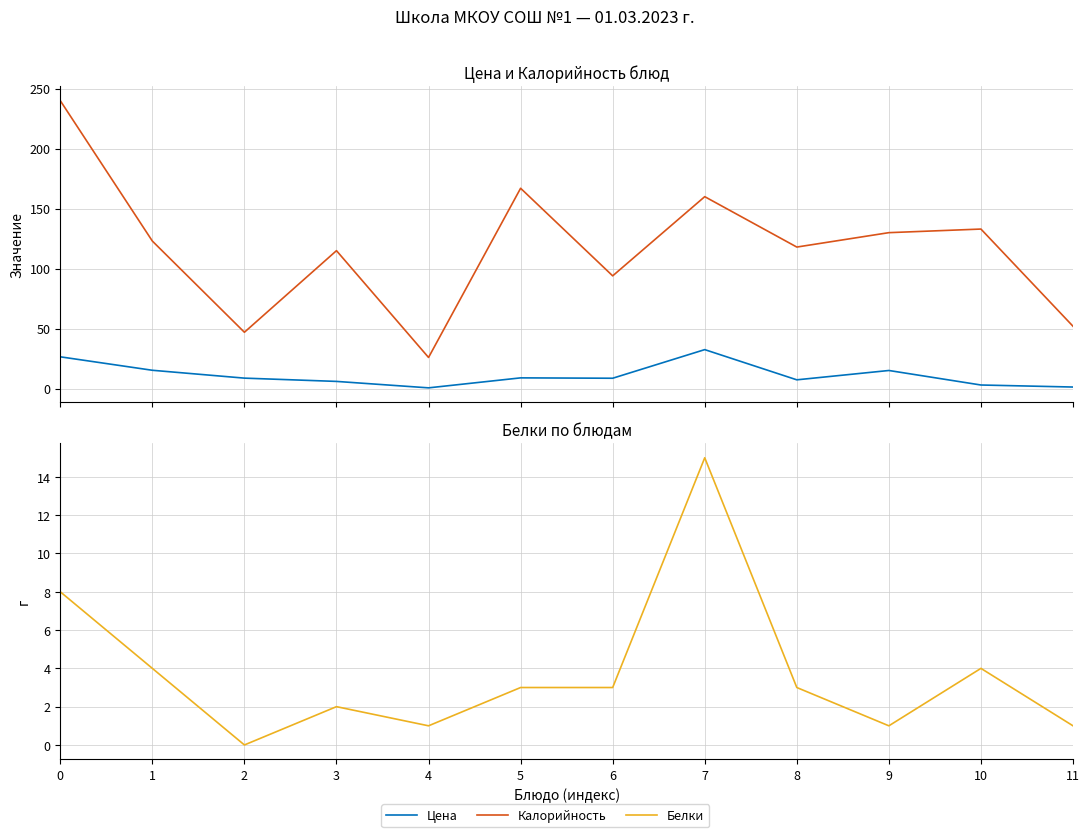

The value of Калорийность at 1 is 207.5. True or false?

False